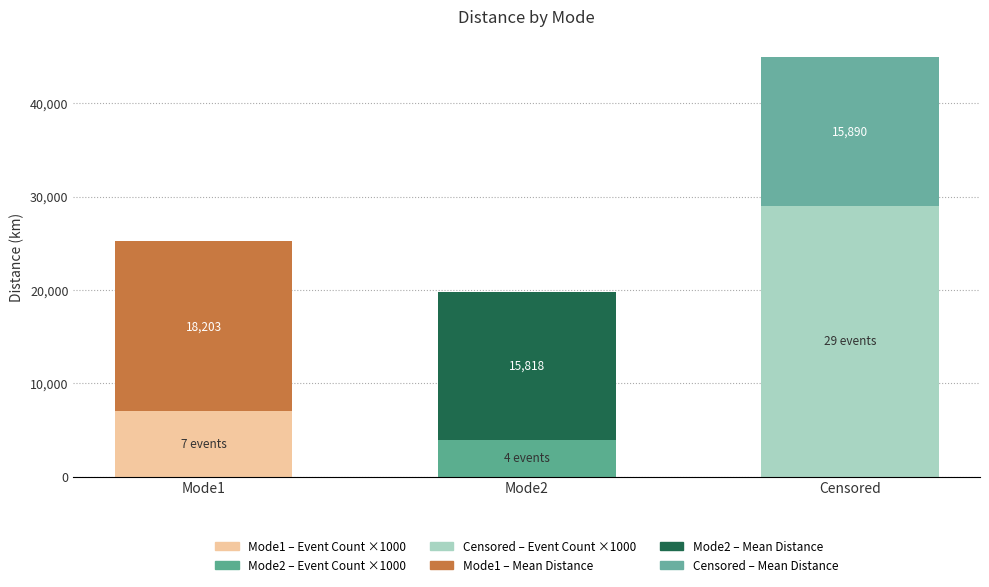

Count the number of categories in the chart.

3